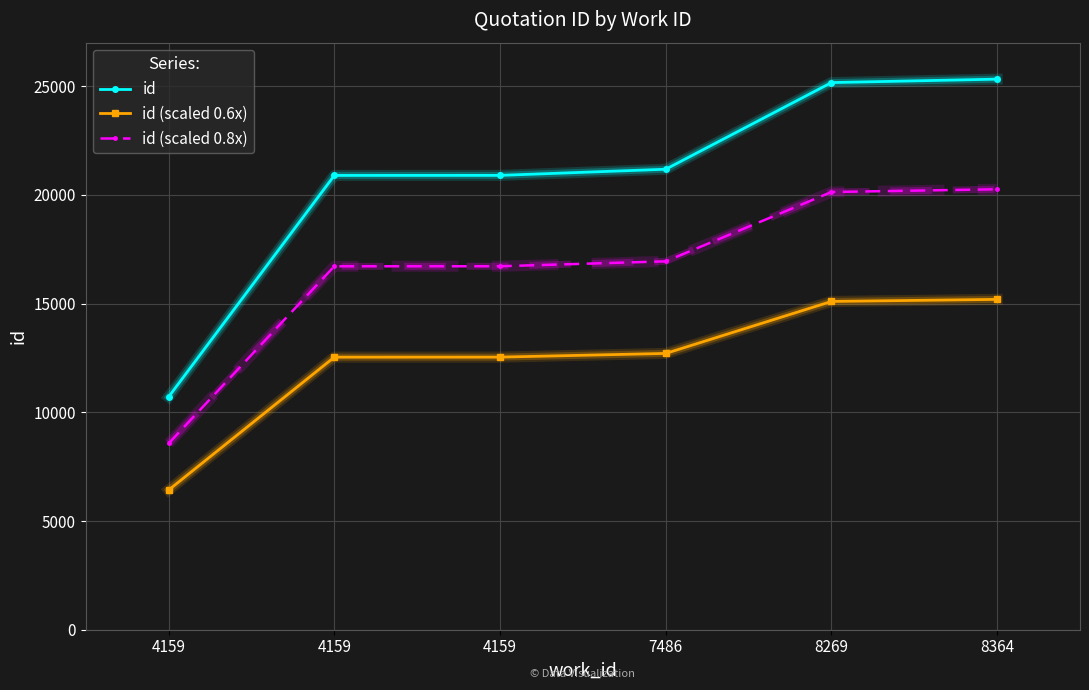

How many lines are shown in the chart?

3